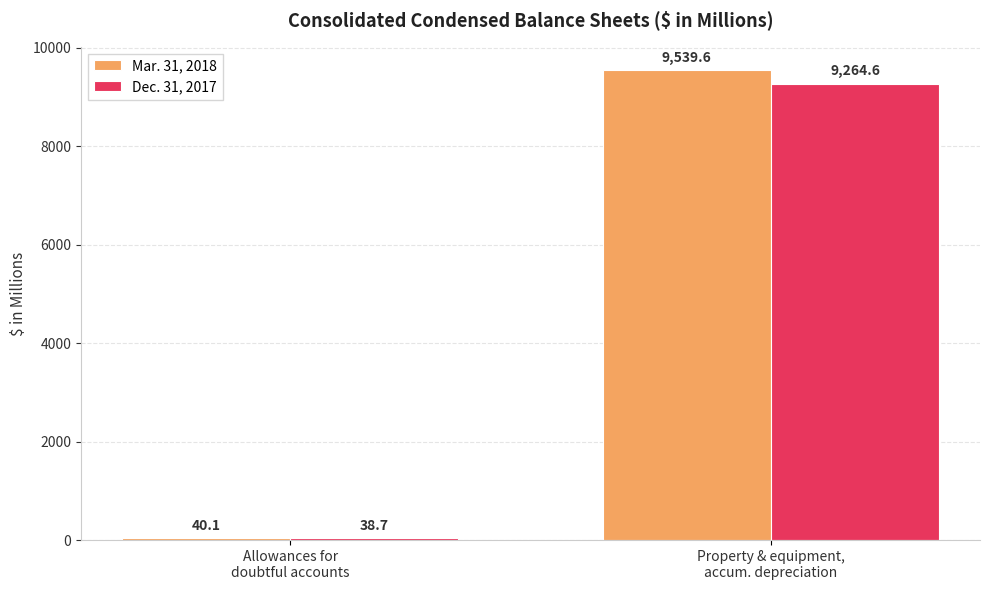

List the series in order of their peak value, highest first.

Mar. 31, 2018, Dec. 31, 2017